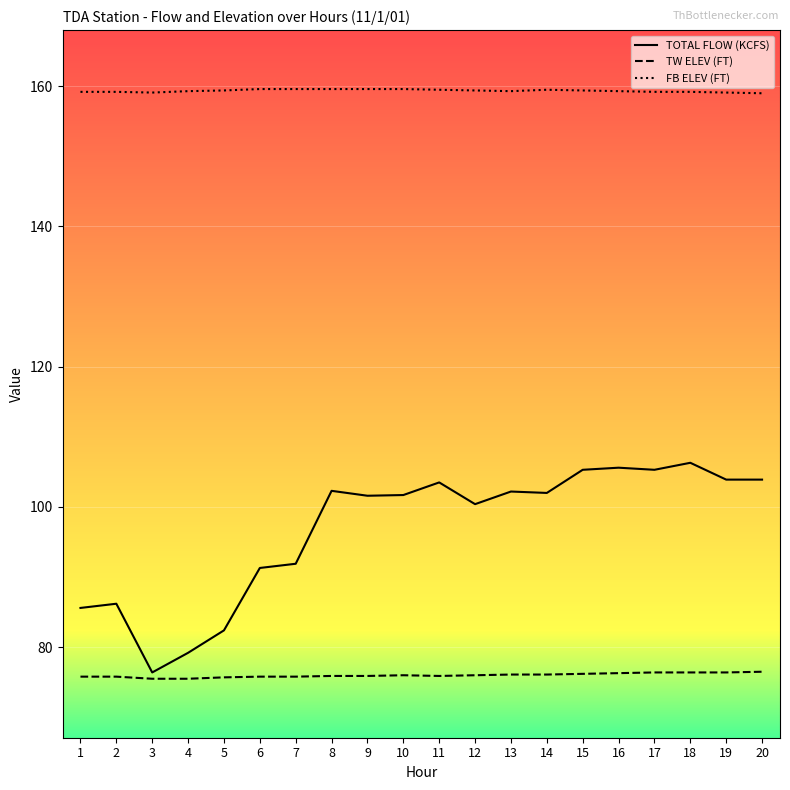

What is the minimum value shown in the chart?

75.5